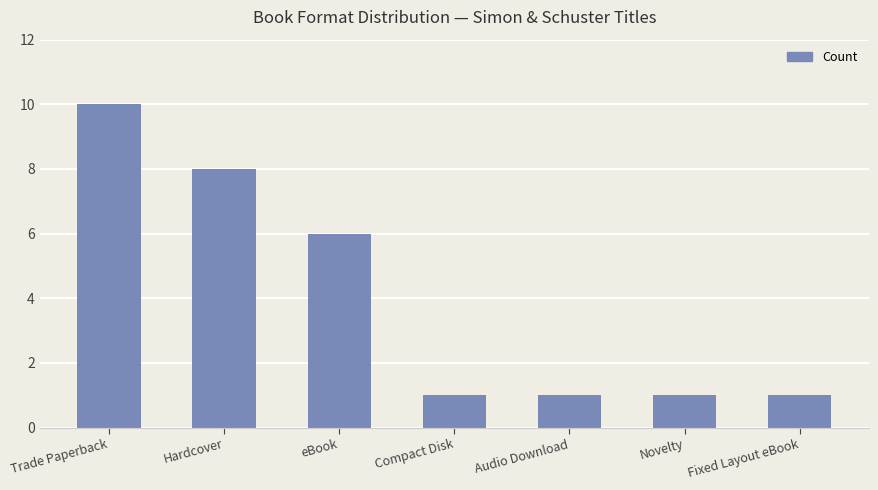

What is the maximum value shown in the chart?

10